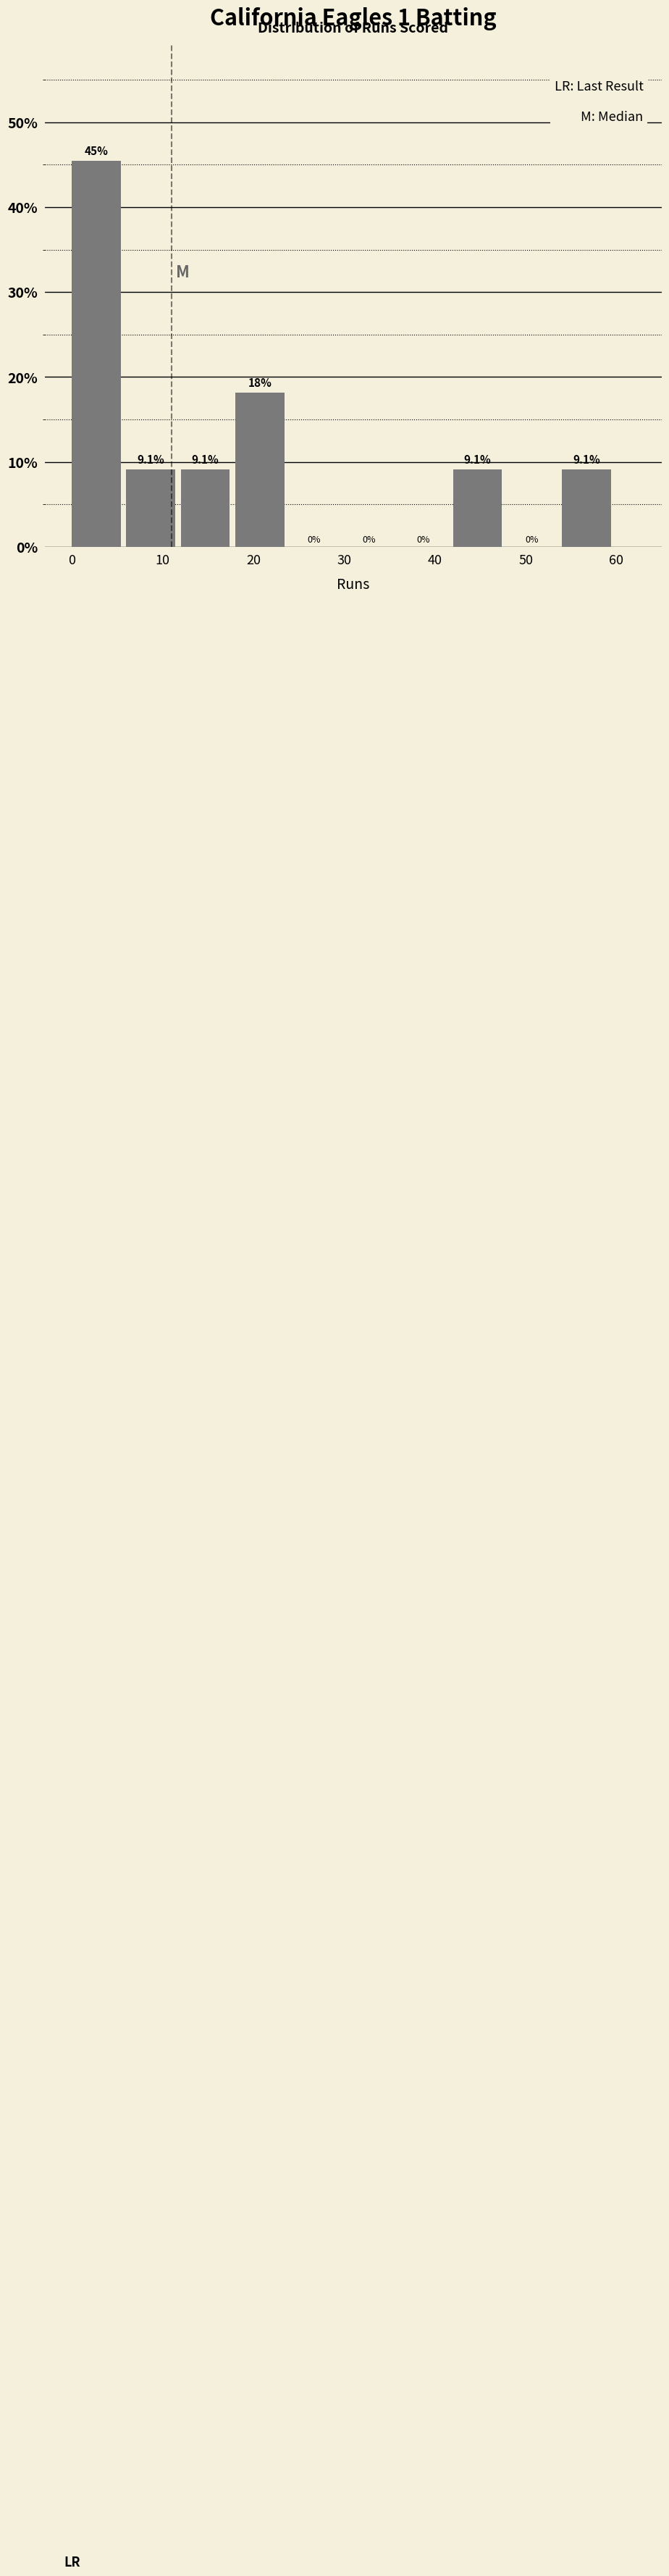

Which range on the x-axis has the tallest bar?

0 to 6